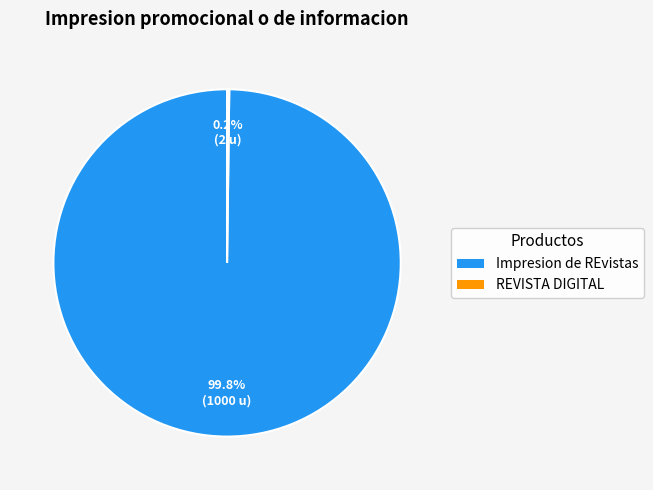

Does Impresion de REvistas account for over 50% of the chart?

Yes